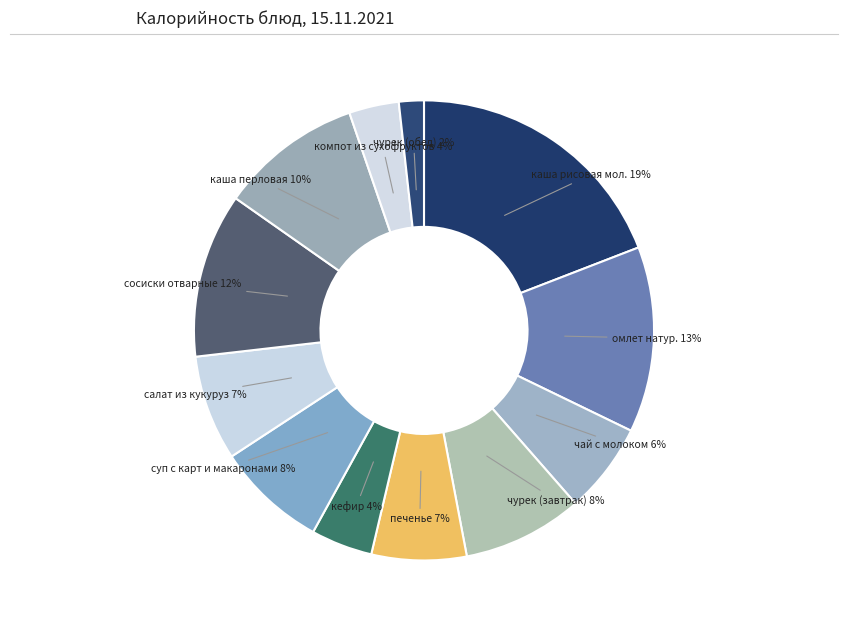

To the nearest percent, what portion does суп с карт и макаронами represent?

8%